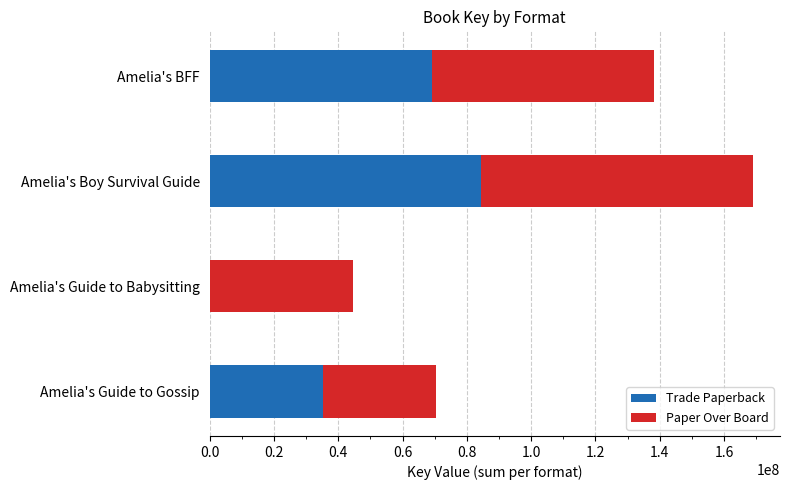

The Trade Paperback series shows 84472282 at Amelia's Boy Survival Guide. True or false?

True